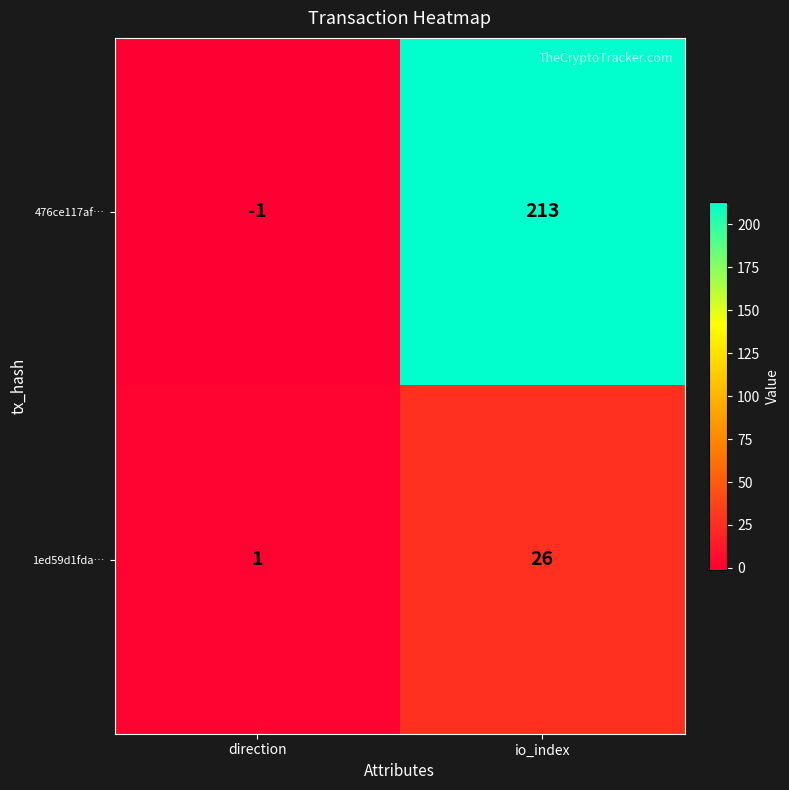

At which category does the chart reach its peak across all series?

io_index